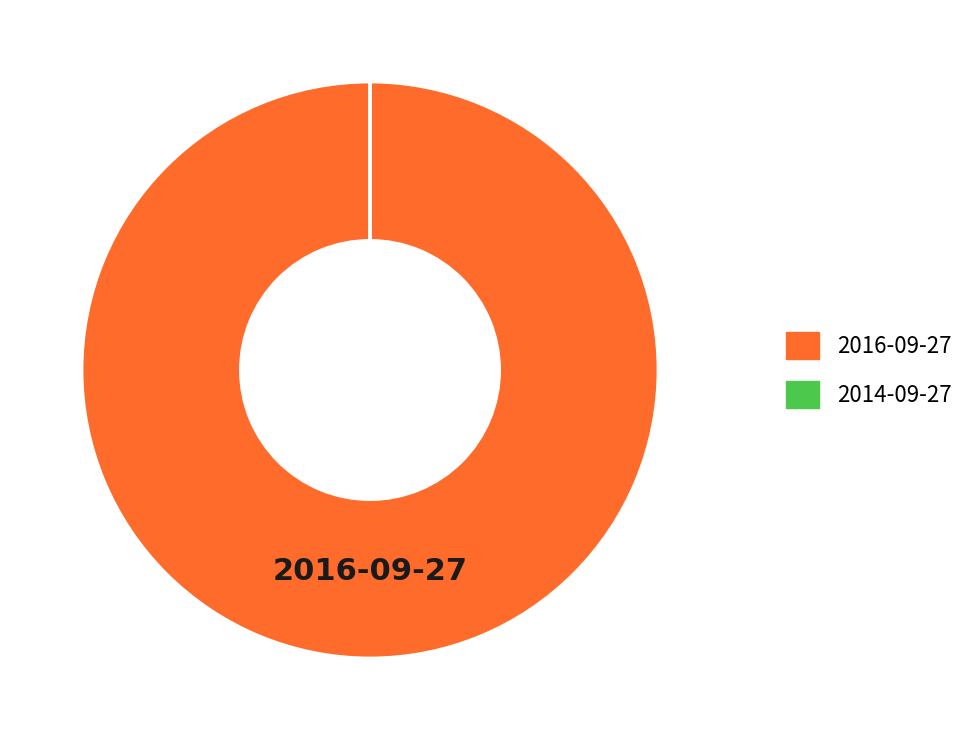

What is the largest slice in the pie chart?

2016-09-27